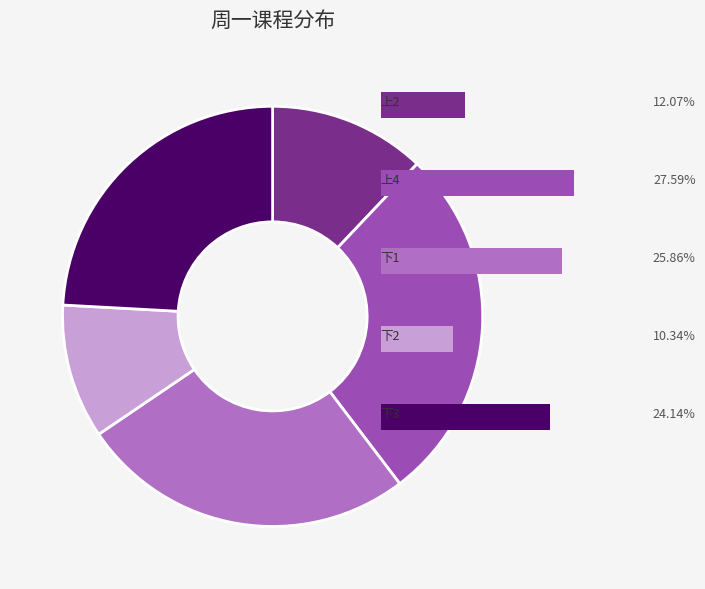

To the nearest percent, what is the difference between the 上2 and 上4 slice percentages?

16%